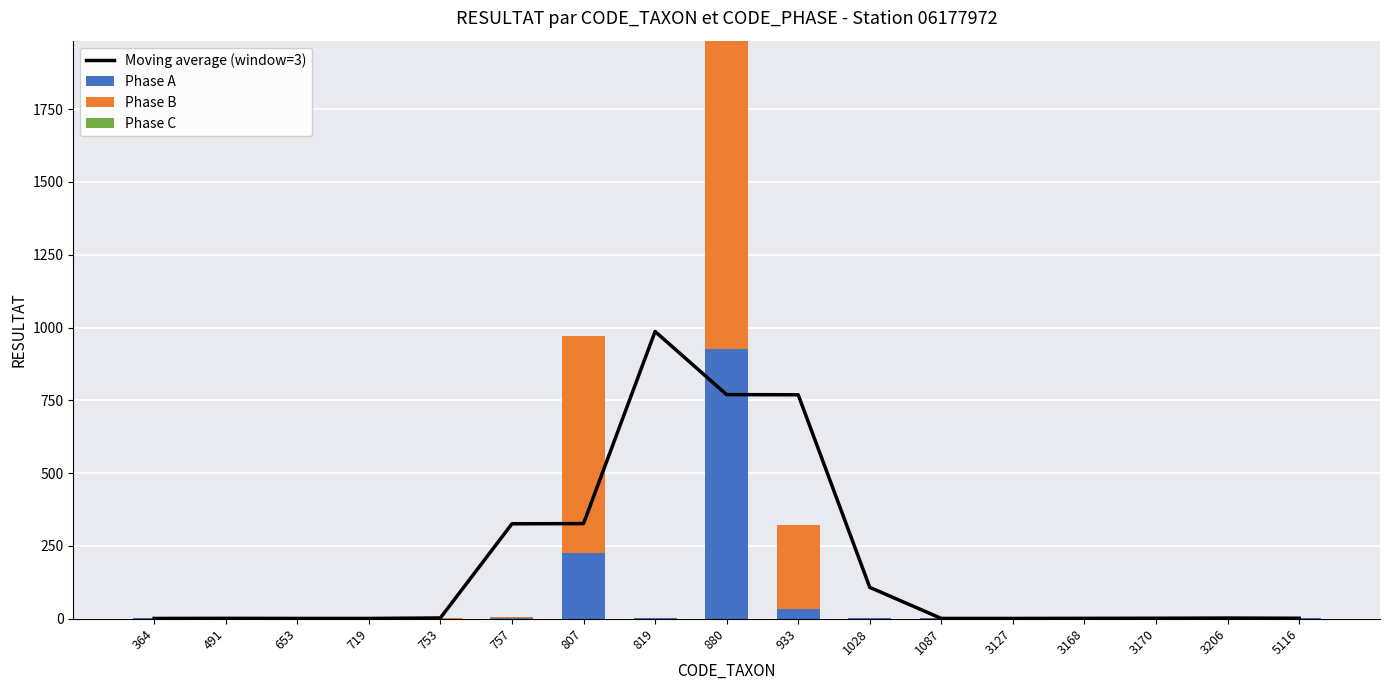

At which category is the sum across all series the highest?

880